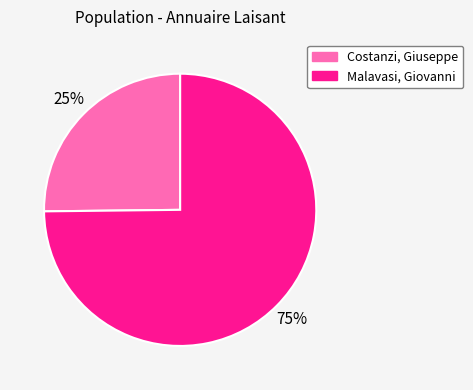

To the nearest percent, what is the average slice percentage?

50%